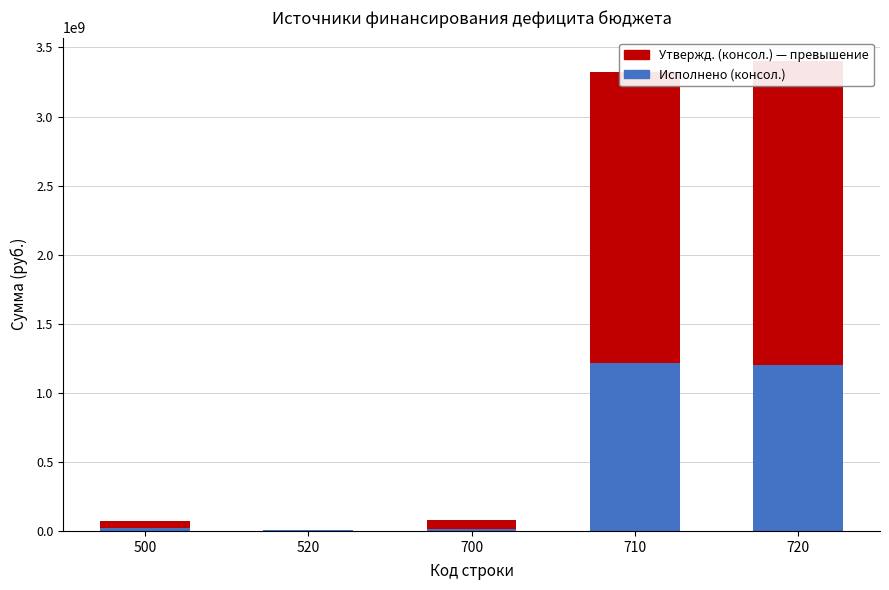

Reading left to right, list all the values displayed in this chart.

Исполнено (консол.): 18709505.9	7000000.0	11709505.9	1214086895.8	1202377389.9
Утвержд. (консол.) — превышение: 53520743.8	0.0	67520743.8	2107683704.2	2198623459.7